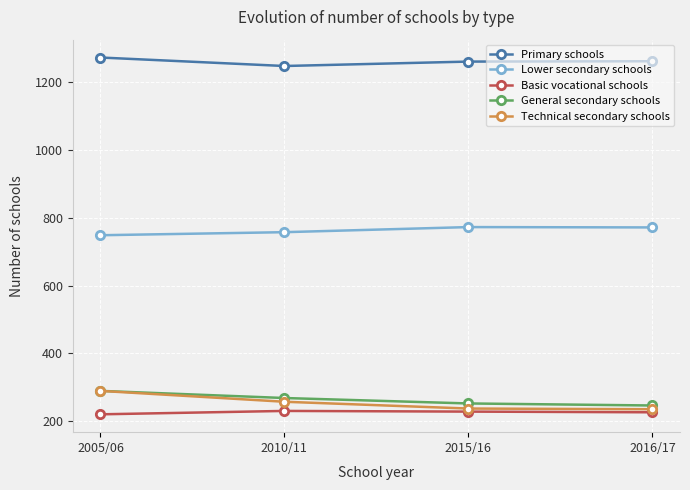

What are all the series names shown in the legend?

Primary schools, Lower secondary schools, Basic vocational schools, General secondary schools, Technical secondary schools